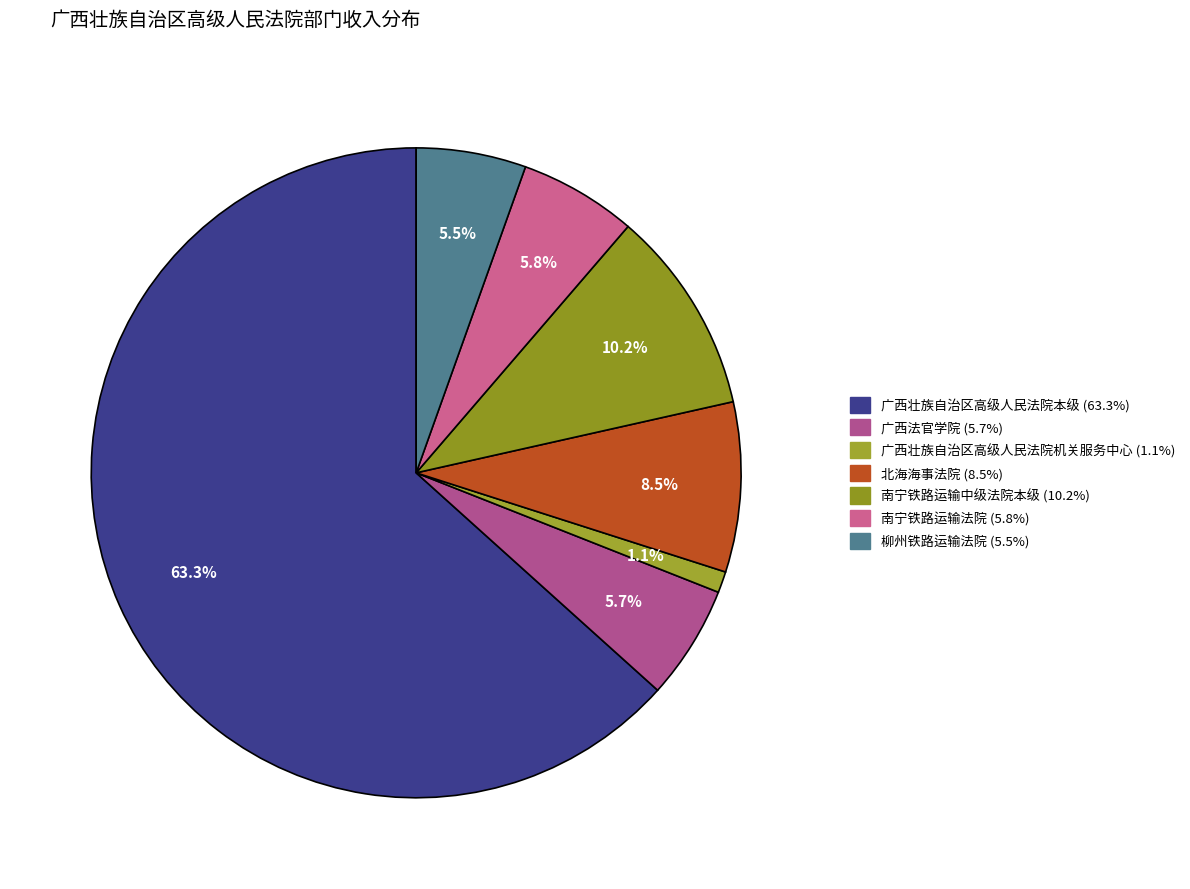

Which slice is the smallest?

广西壮族自治区高级人民法院机关服务中心